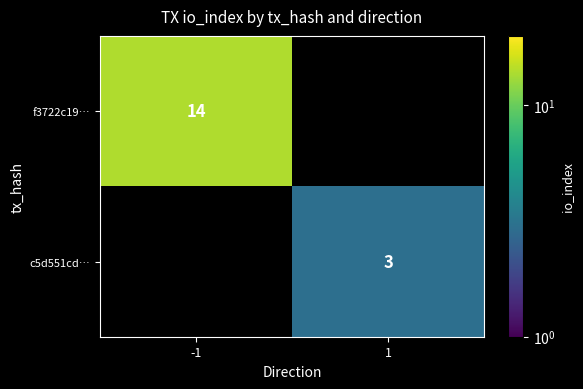

How many categories are shown in the chart?

2